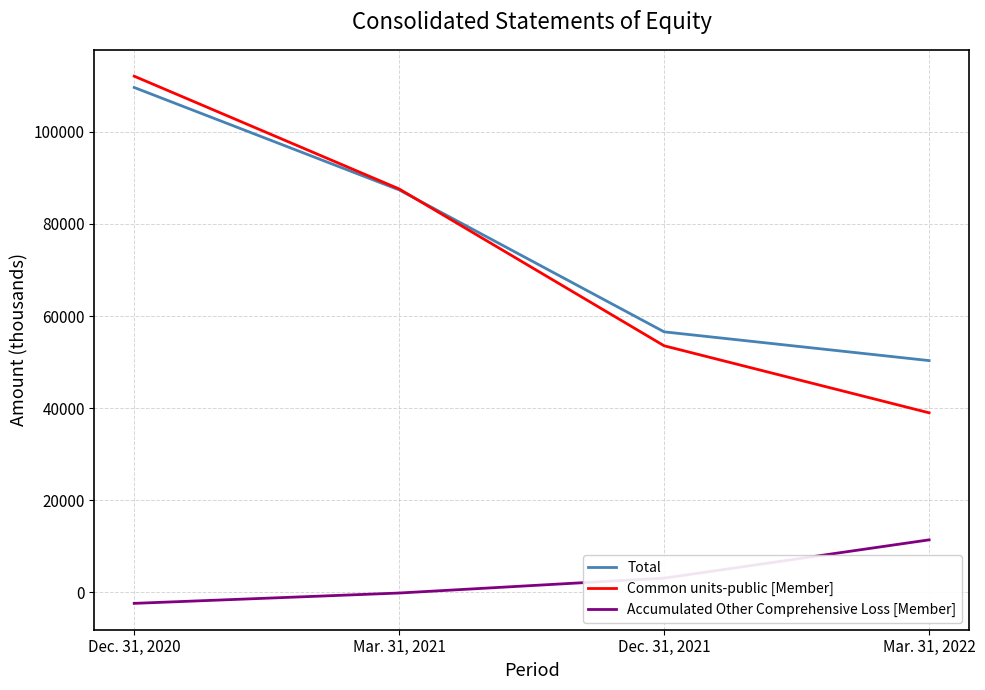

Reading left to right, what are all the values shown in this chart?

Total: 109668	87406	56558	50309
Common units-public [Member]: 112124	87614	53528	38960
Accumulated Other Comprehensive Loss [Member]: -2456	-208	3030	11349